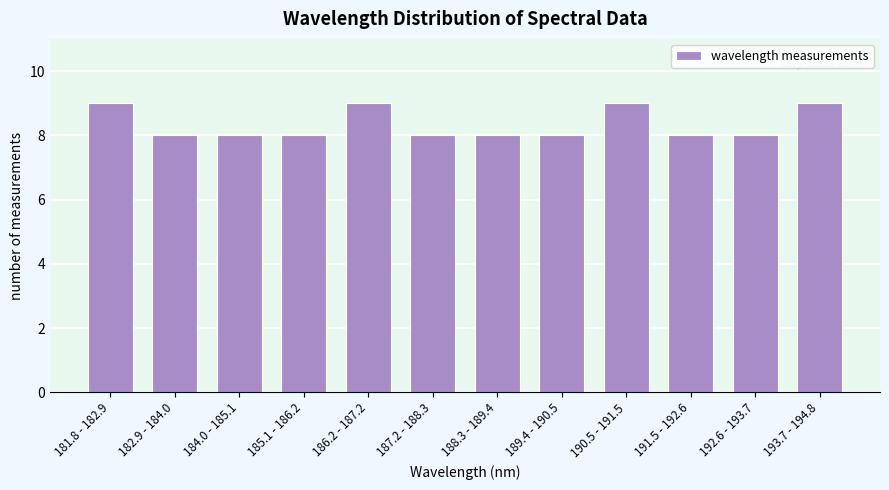

Reading left to right, transcribe all the data shown in this chart.

181.8 - 182.9=9	182.9 - 184.0=8	184.0 - 185.1=8	185.1 - 186.2=8	186.2 - 187.2=9	187.2 - 188.3=8	188.3 - 189.4=8	189.4 - 190.5=8	190.5 - 191.5=9	191.5 - 192.6=8	192.6 - 193.7=8	193.7 - 194.8=9